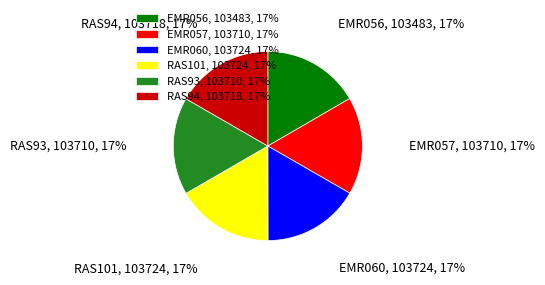

Is it true that EMR057 is 17% of the pie?

True